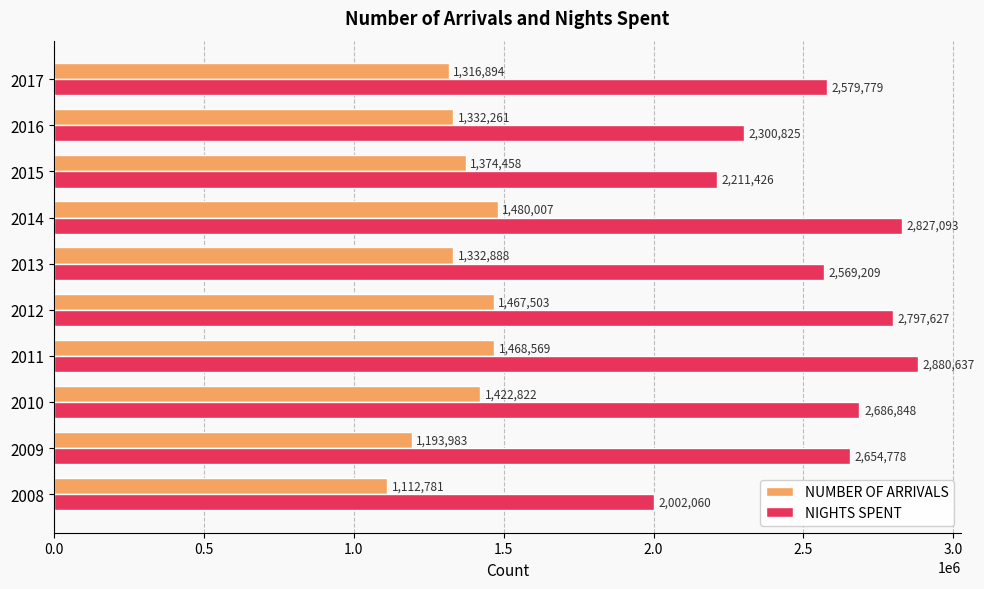

Between 2012 and 2017, which series saw the biggest shift?

NIGHTS SPENT